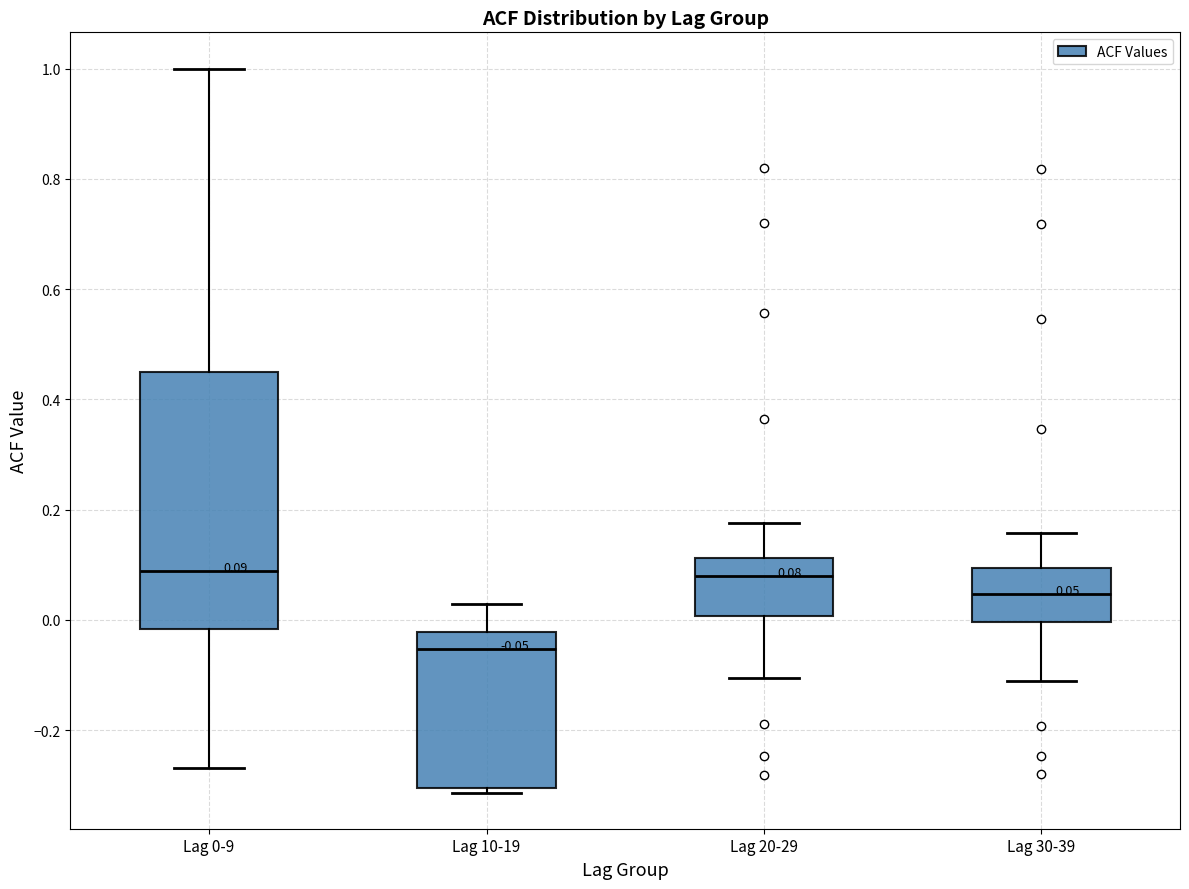

Comparing the boxes themselves (not the whiskers), which one is the tallest?

Lag 0-9